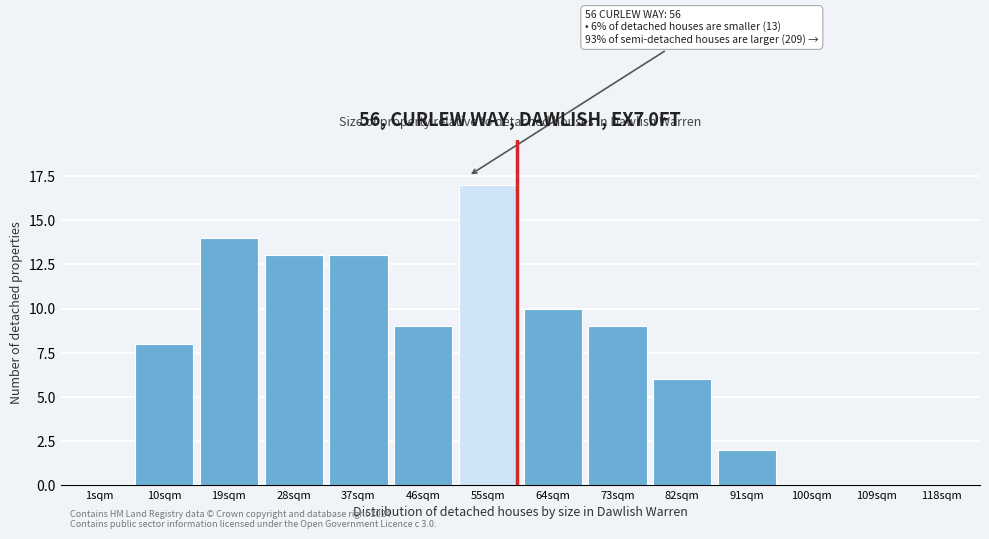

Reading right to left, transcribe all the data shown in this chart.

118sqm=0	109sqm=0	100sqm=0	91sqm=2	82sqm=6	73sqm=9	64sqm=10	55sqm=17	46sqm=9	37sqm=13	28sqm=13	19sqm=14	10sqm=8	1sqm=0